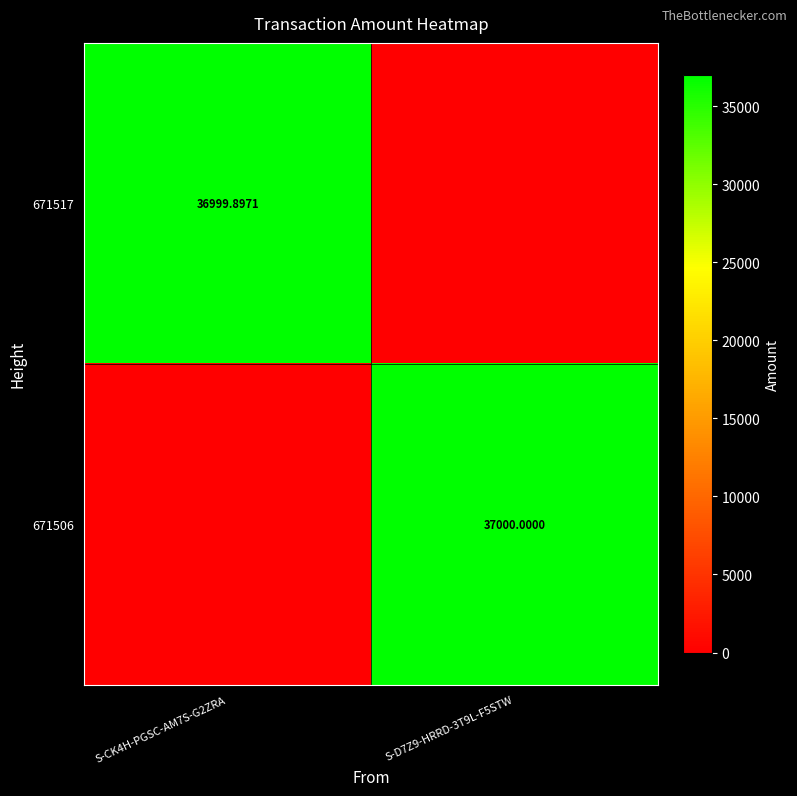

How many categories are shown in the chart?

2